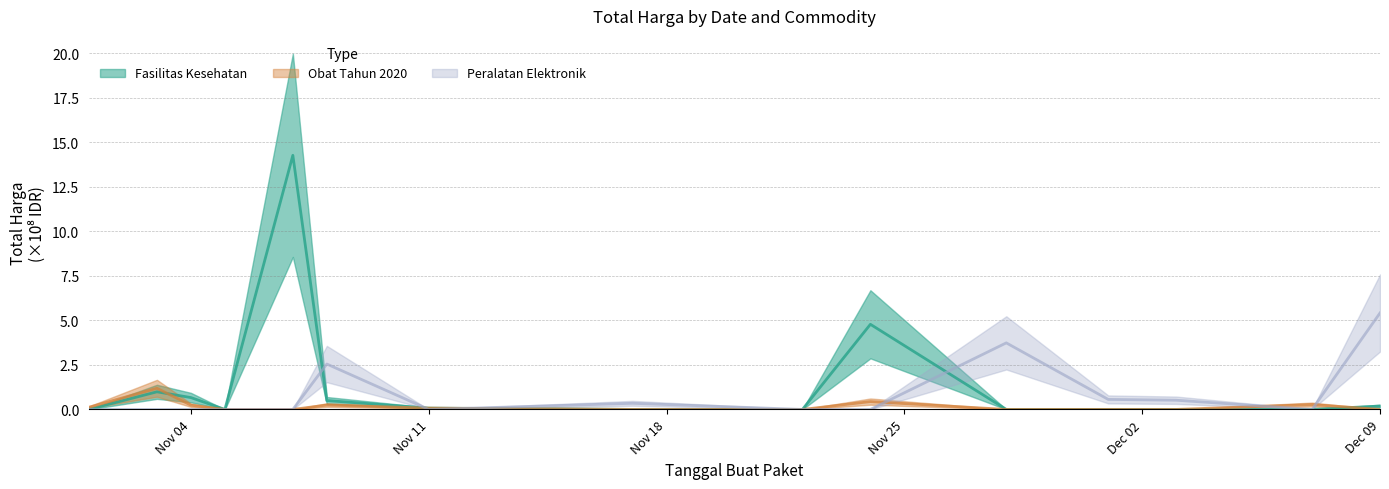

Rank the series by their average value, from highest to lowest.

Fasilitas Kesehatan, Peralatan Elektronik, Obat Tahun 2020